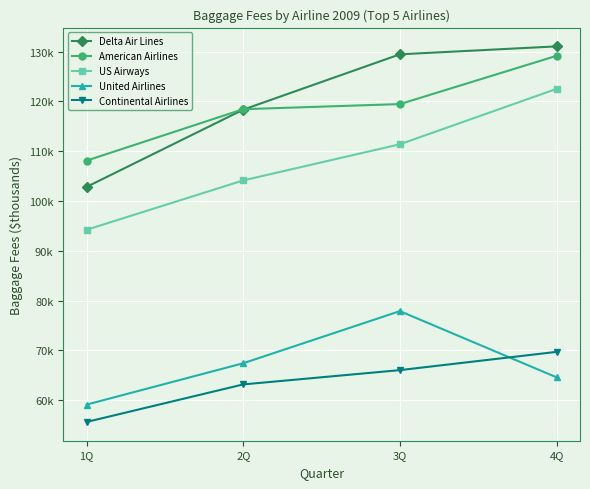

Reading right to left, what are all the values shown in this chart?

Delta Air Lines: 131060	129465	118356	102838
American Airlines: 129159	119466	118442	108117
US Airways: 122520	111395	104138	94227
United Airlines: 64586	77877	67412	59102
Continental Airlines: 69690	66025	63157	55616